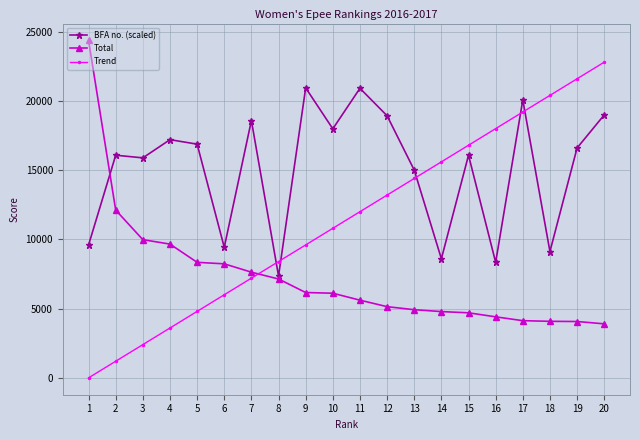

At which label is Total closest to 14135?

2